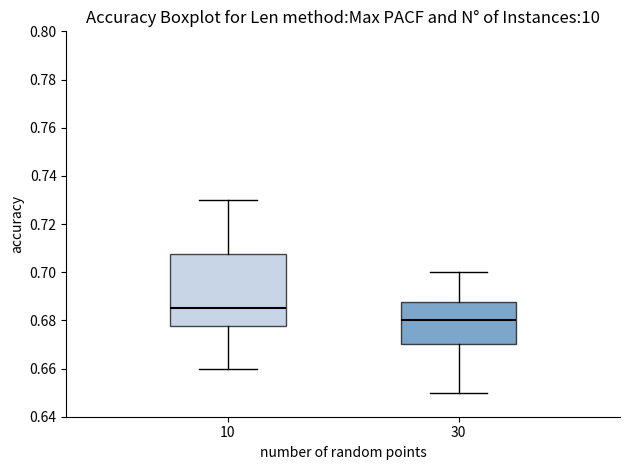

Which box is the tallest, from its lower edge to its upper edge?

10